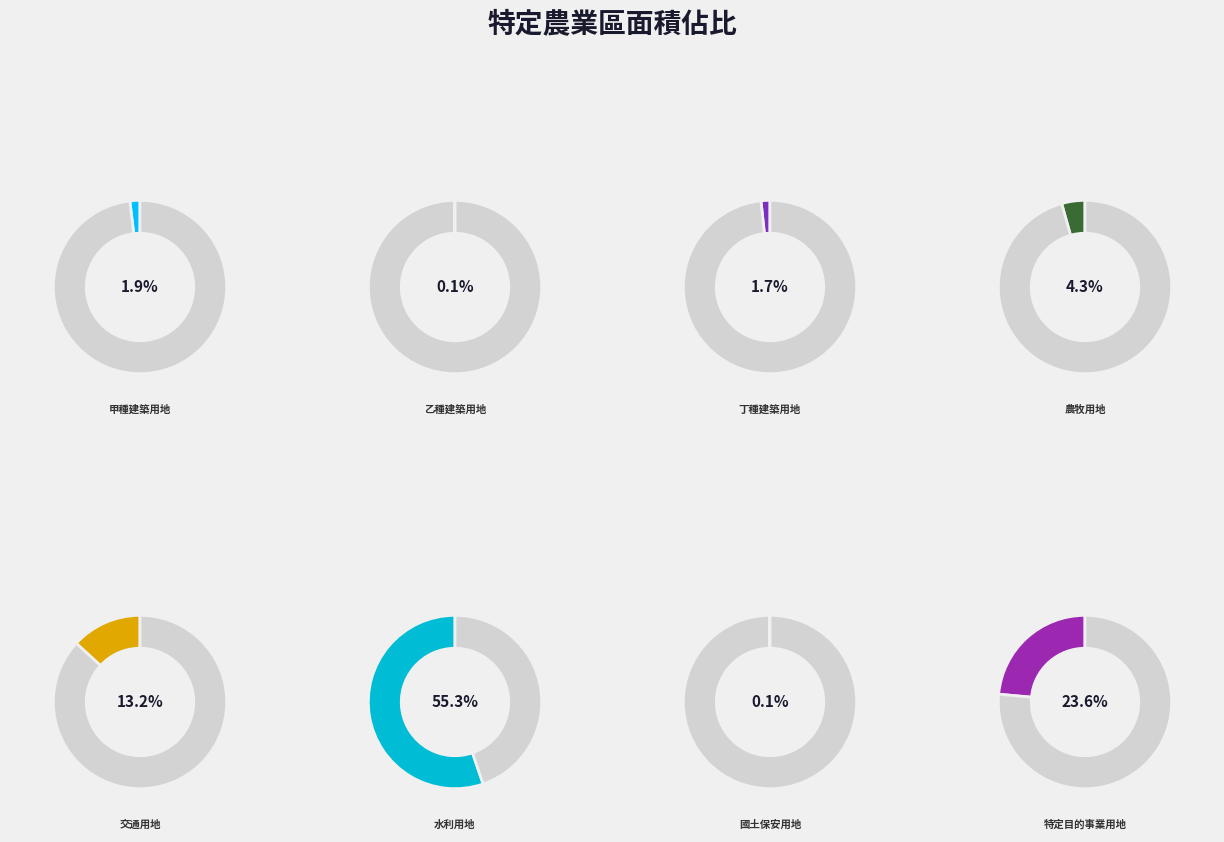

To the nearest percent, what is the difference between the 農牧用地 and 乙種建築用地 slice percentages?

4%